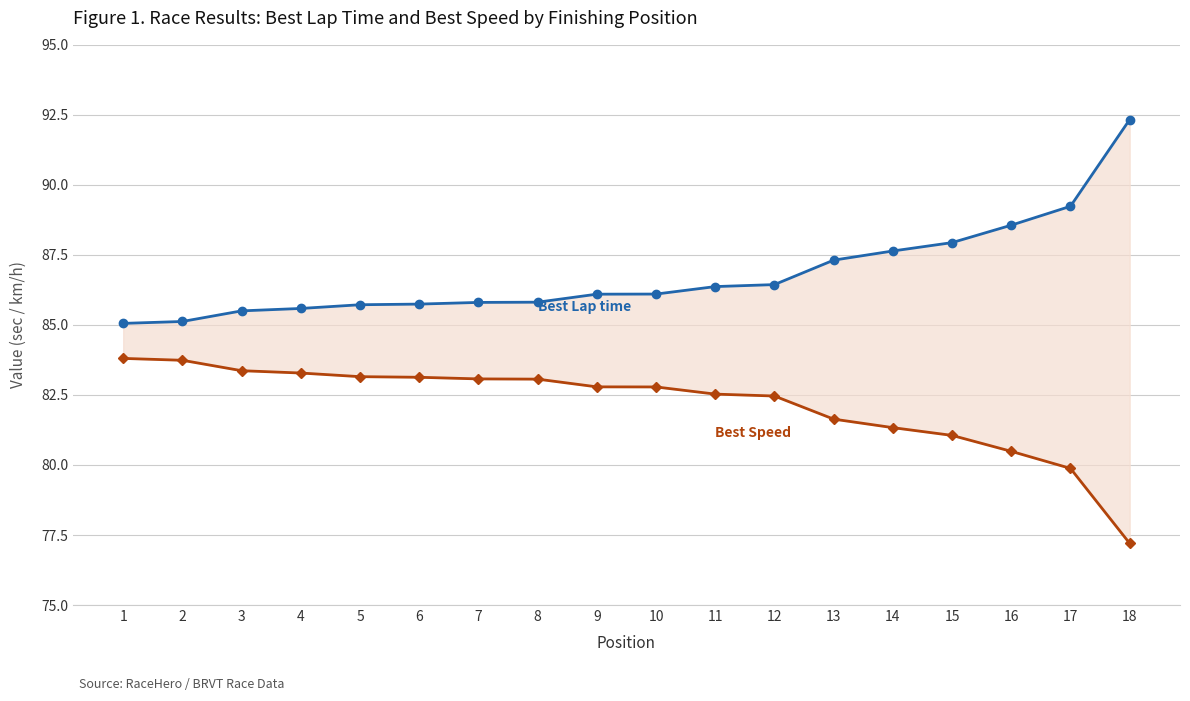

True or false: Best Speed has more than 0 interior local peaks.

False